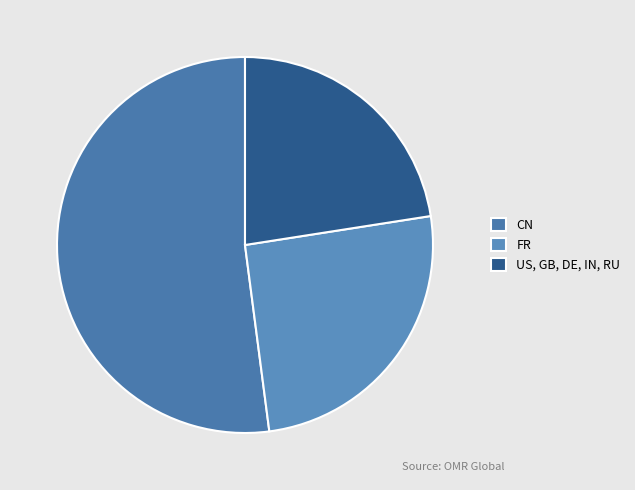

How many slices are in this pie chart?

3